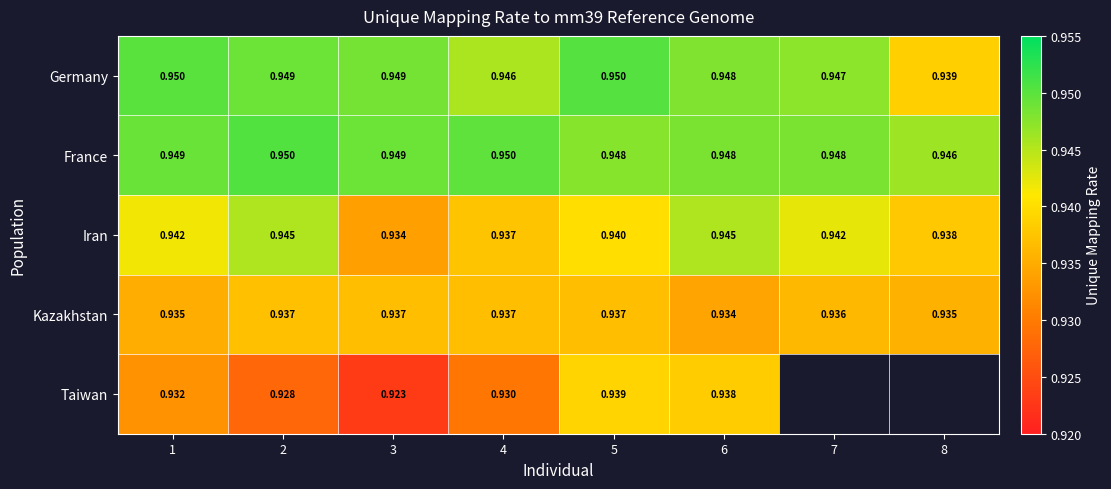

Rank the series at 2 from highest to lowest value.

France, Germany, Iran, Kazakhstan, Taiwan